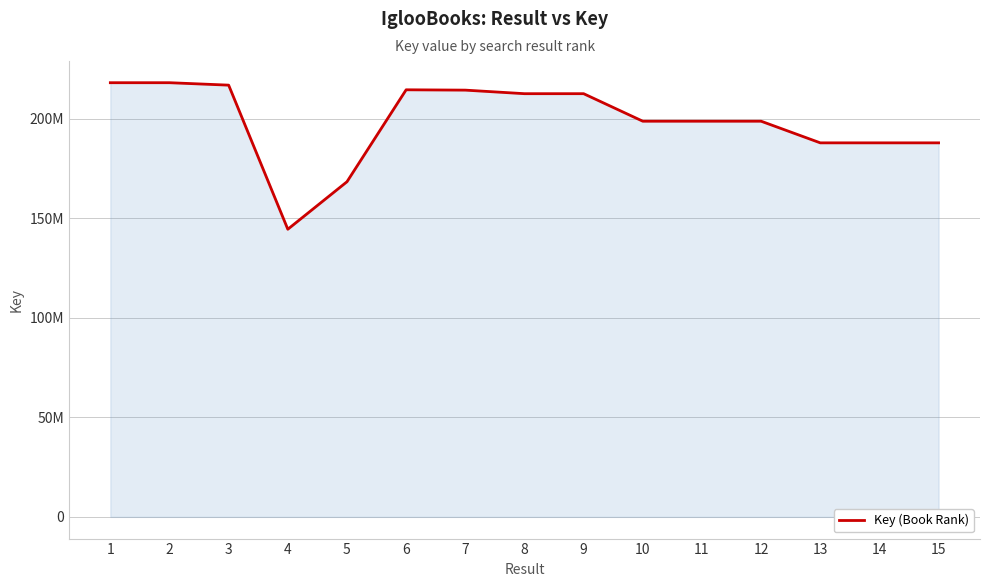

List the labels in order of value, largest first.

2, 1, 3, 6, 7, 9, 8, 11, 10, 12, 15, 13, 14, 5, 4